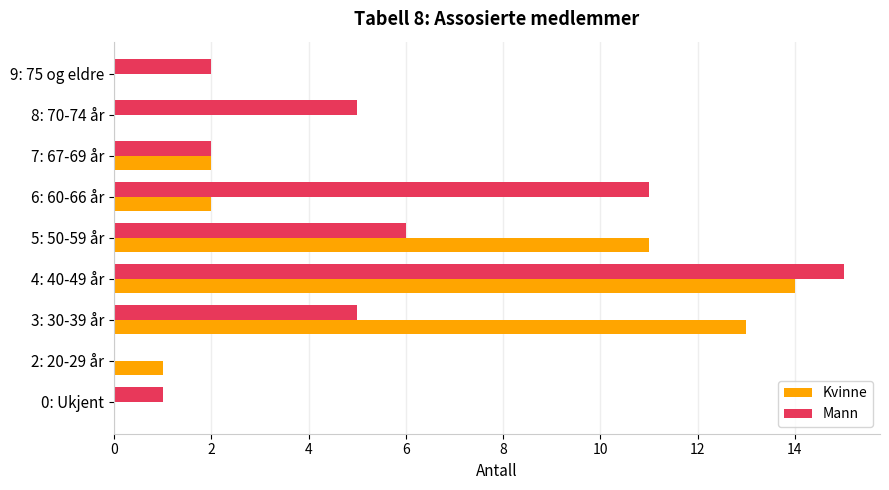

Which series has the largest range (max minus min)?

Mann